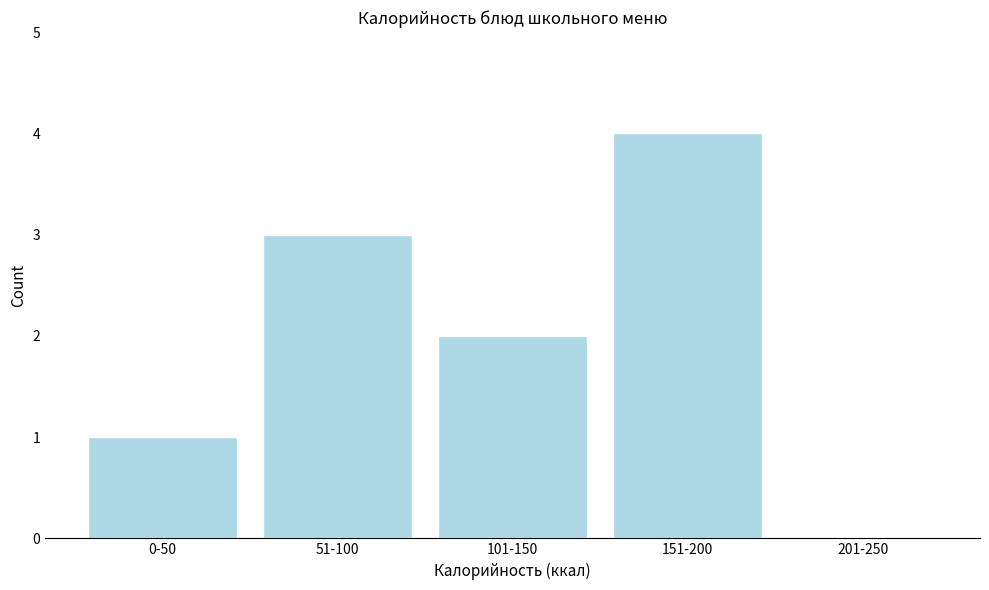

Reading left to right, list all the values displayed in this chart.

0-50=1	51-100=3	101-150=2	151-200=4	201-250=0